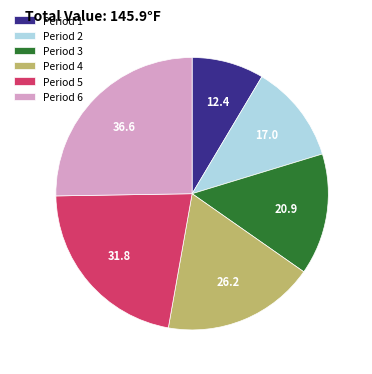

Rank the categories by value from lowest to highest.

Period 1, Period 2, Period 3, Period 4, Period 5, Period 6